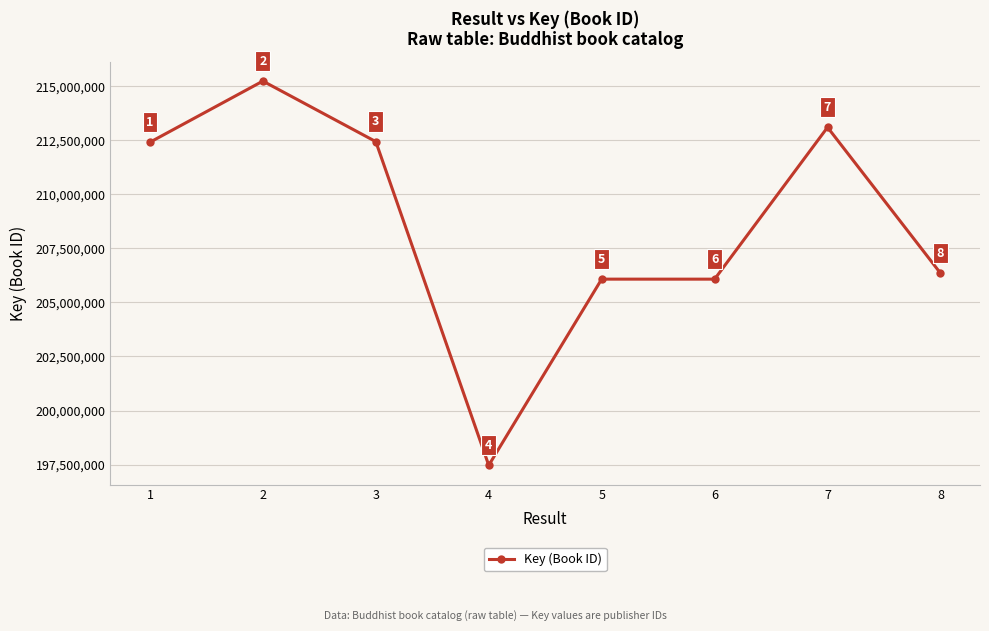

The value at 8 is 347658647. True or false?

False